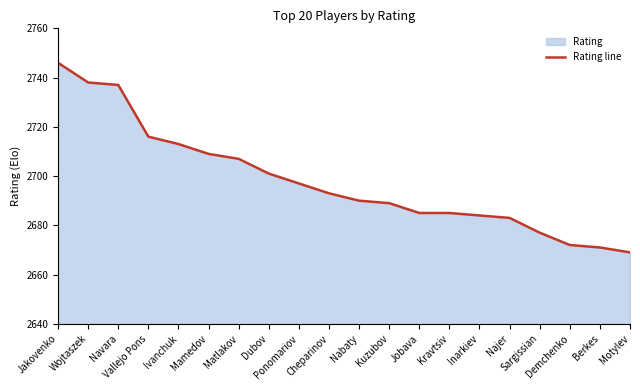

Between Matlakov and Dubov, which is larger?

Matlakov